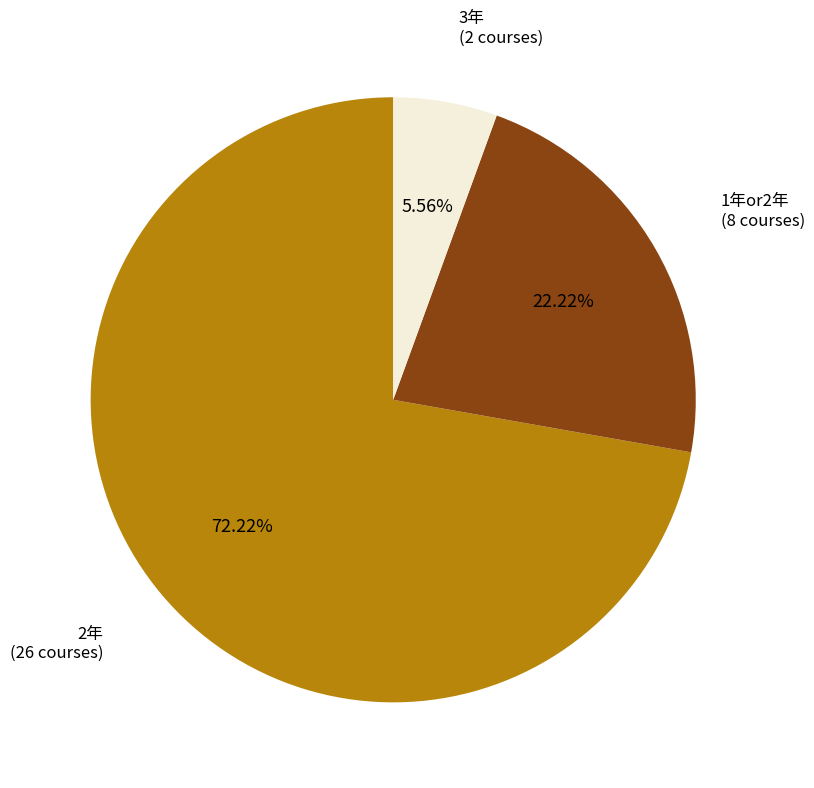

Rank the categories by value from lowest to highest.

3年 (2 courses), 1年or2年 (8 courses), 2年 (26 courses)